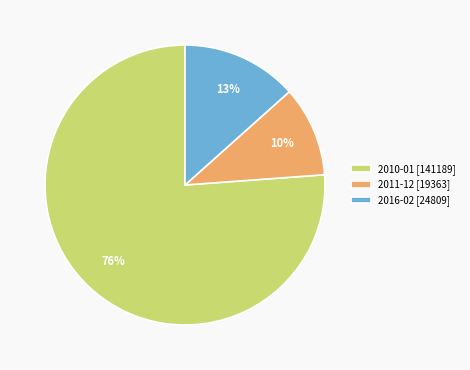

Is it true that 2011-12 [19363] is 10% of the pie?

True